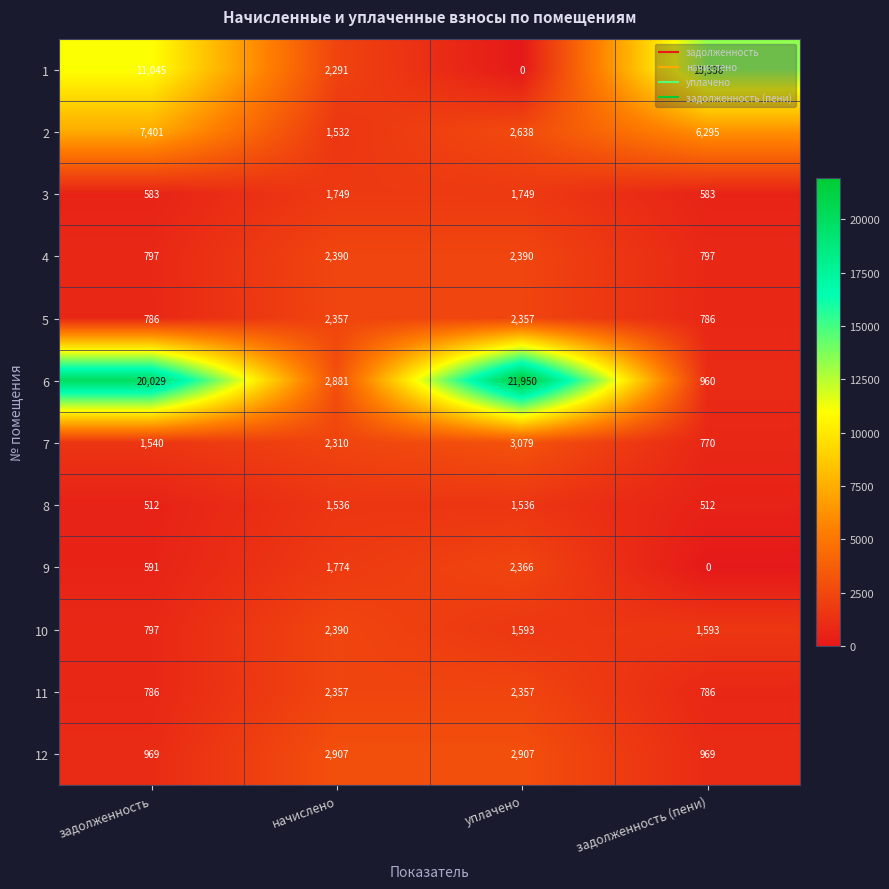

What is the sum of all 4 values?

6374